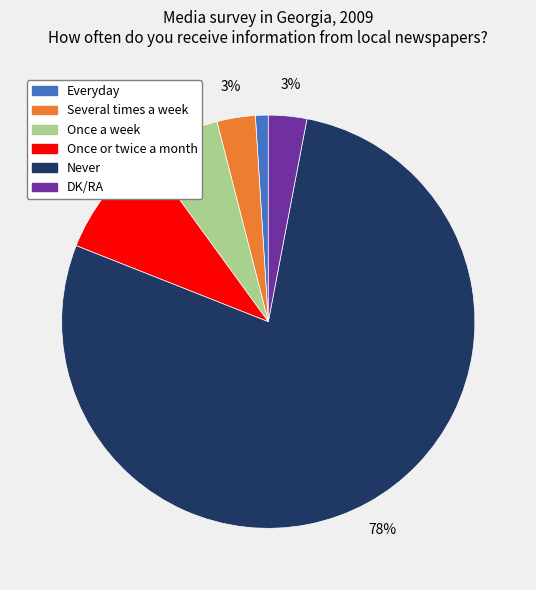

Which slice is the largest?

Never